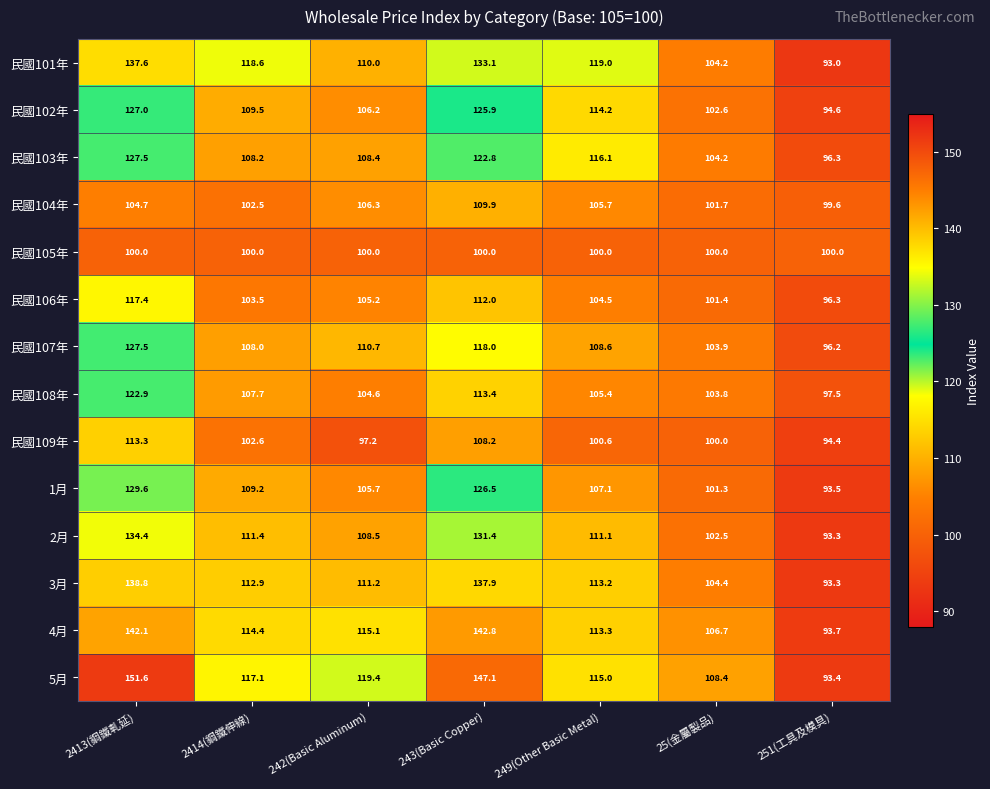

True or false: 民國104年 has a value of 109.9 at 243(Basic Copper).

True